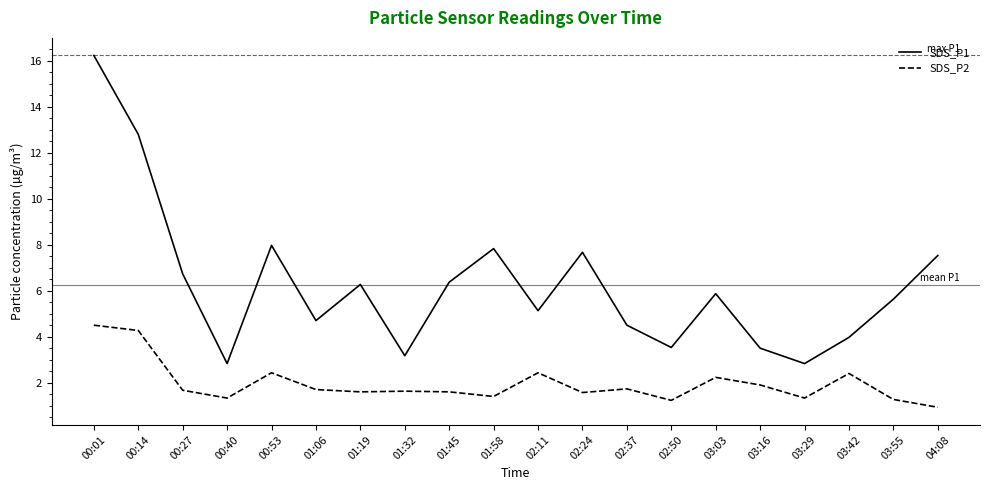

What is the sum of the SDS_P2 values at 03:16 and 00:40?

3.2